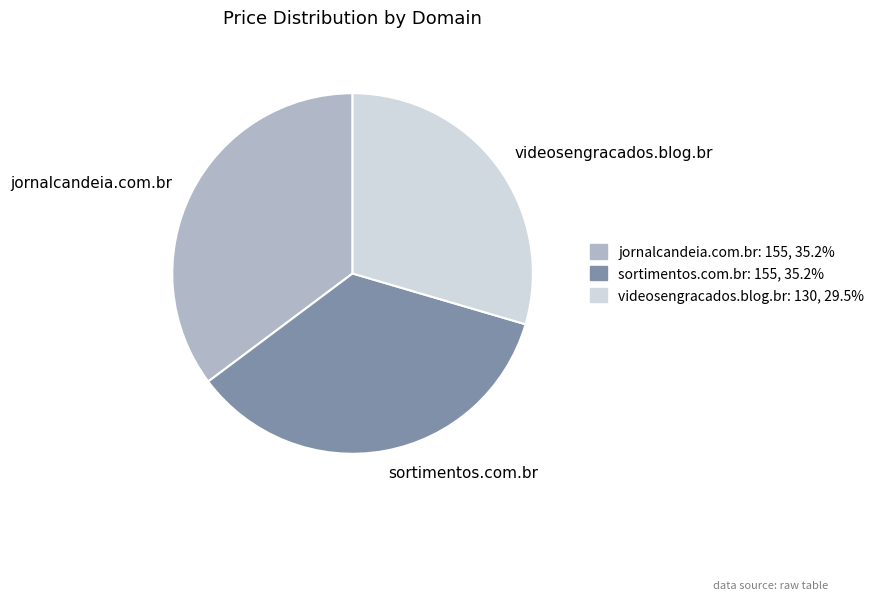

Combined, do sortimentos.com.br and jornalcandeia.com.br account for over 50%?

Yes